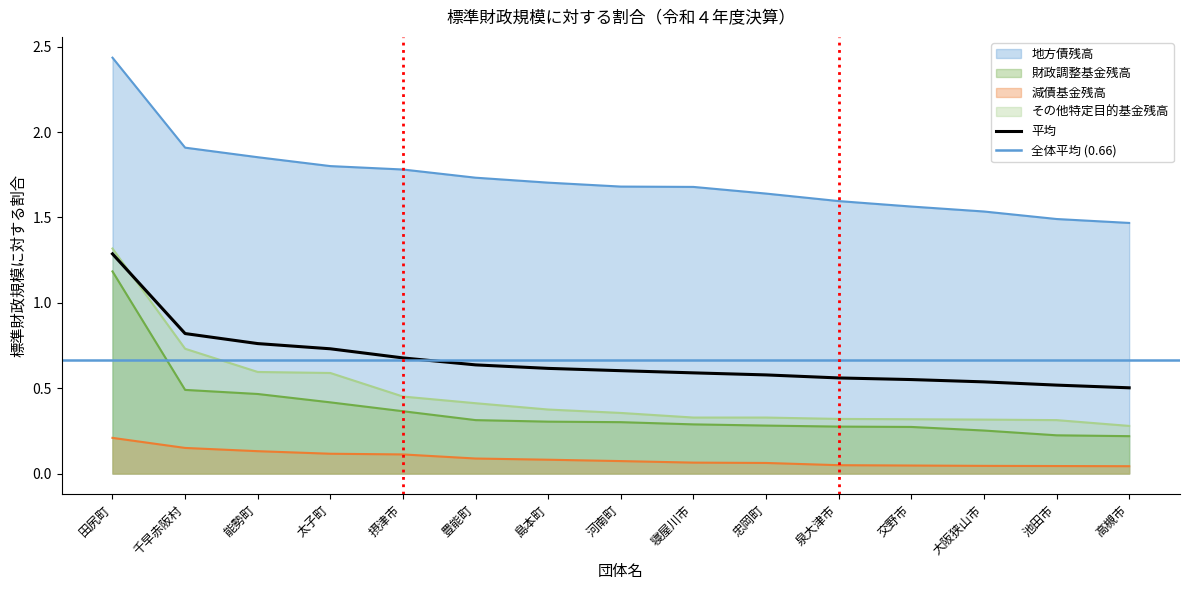

What is the difference between the highest and lowest values at 池田市?

1.4